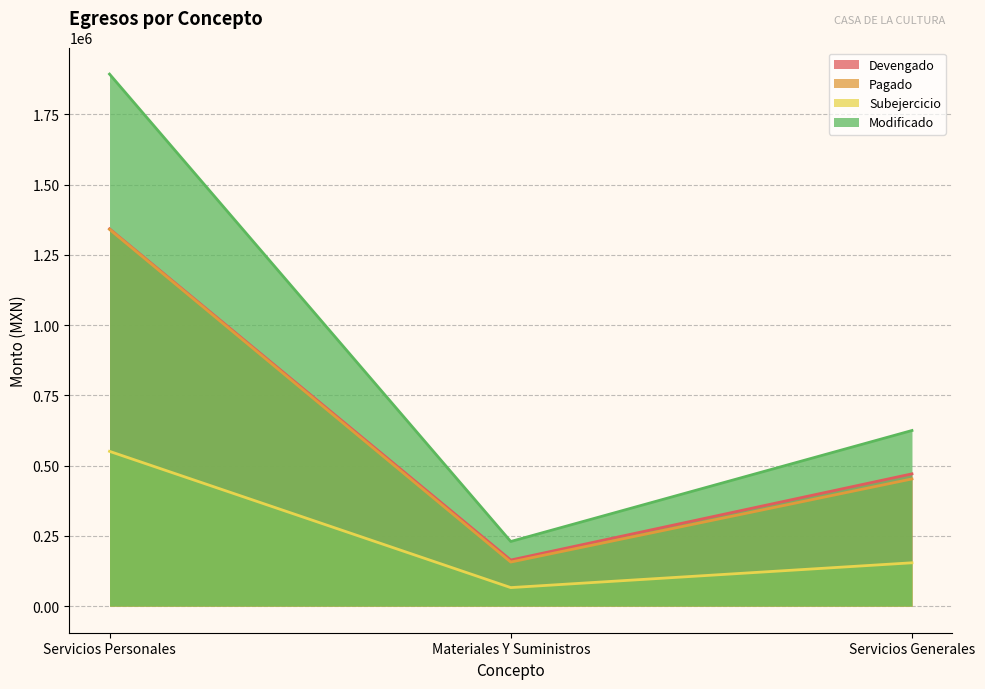

What is the maximum value for Devengado?

1342826.4